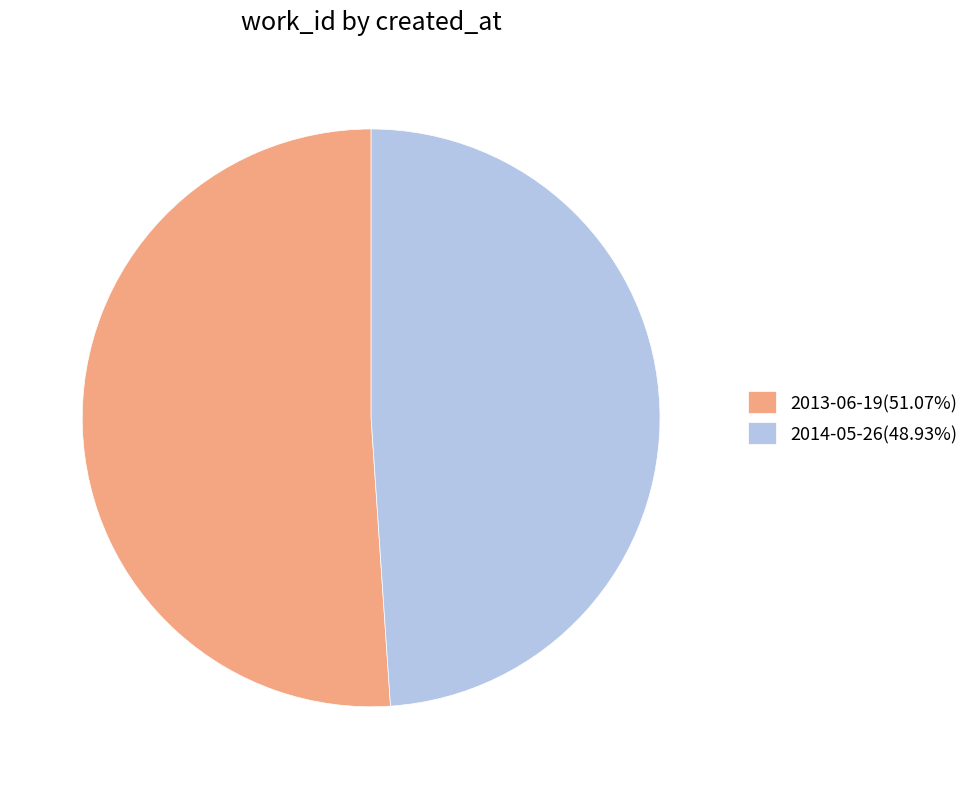

Combined, do 2014-05-26(48.93%) and 2013-06-19(51.07%) account for over 50%?

Yes